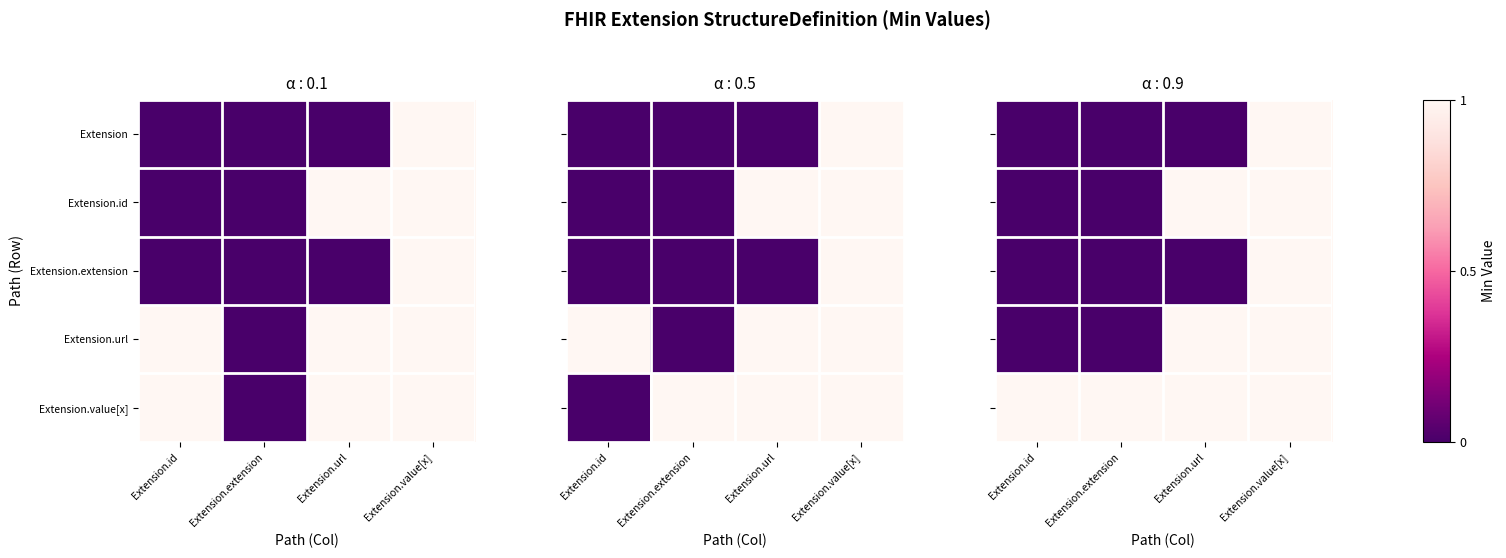

What is the maximum value shown in the chart?

1